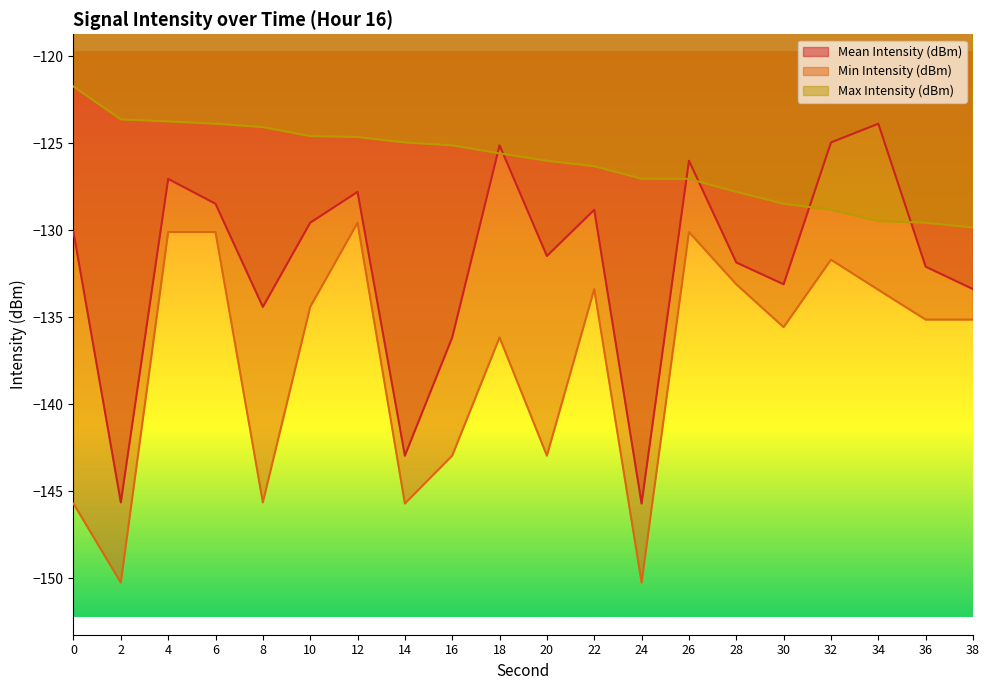

True or false: Min Intensity (dBm) has a value of -136.2 at 18.

True